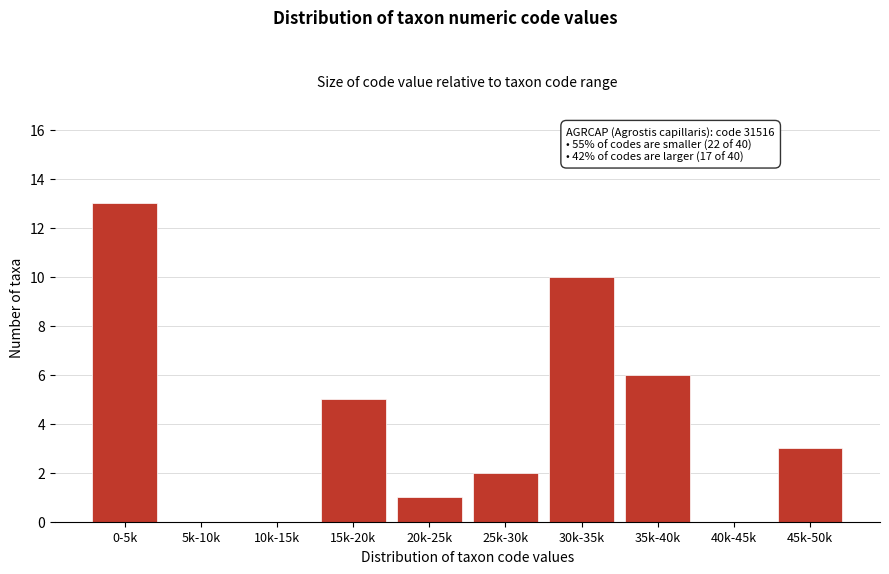

Reading left to right, transcribe all the data shown in this chart.

0-5k=13	5k-10k=0	10k-15k=0	15k-20k=5	20k-25k=1	25k-30k=2	30k-35k=10	35k-40k=6	40k-45k=0	45k-50k=3